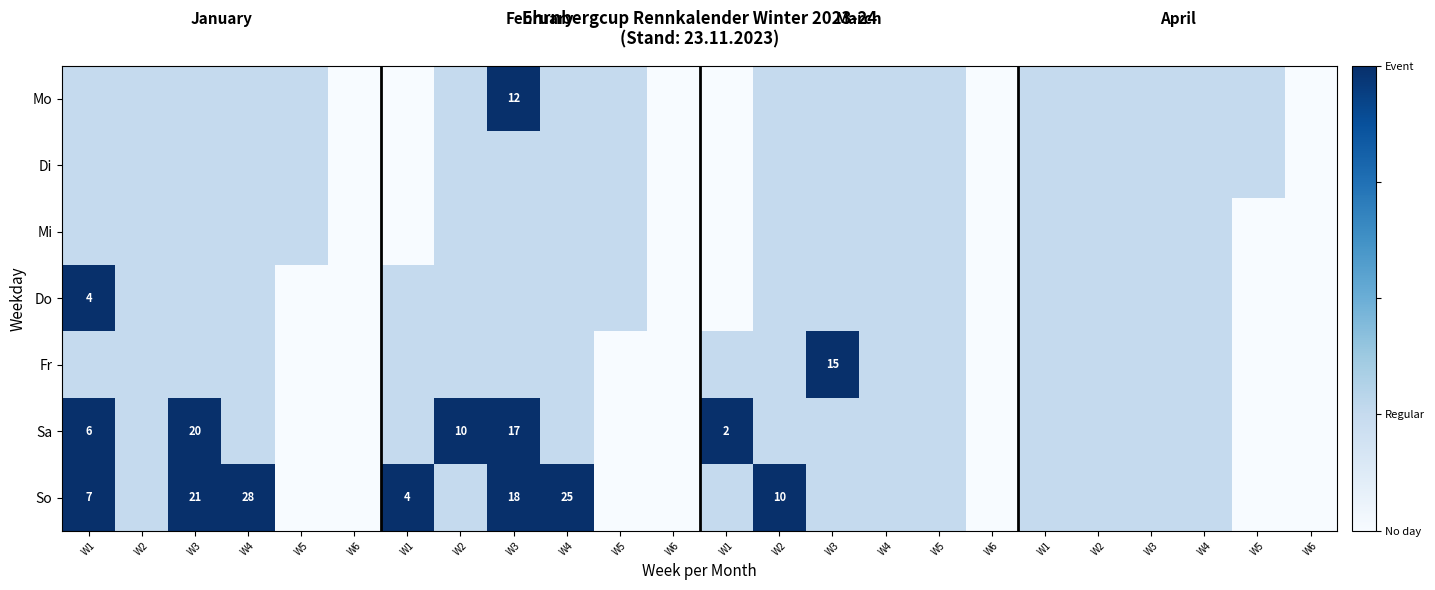

Is the value of row_6 at W5 greater than the value of row_2 at W1?

No